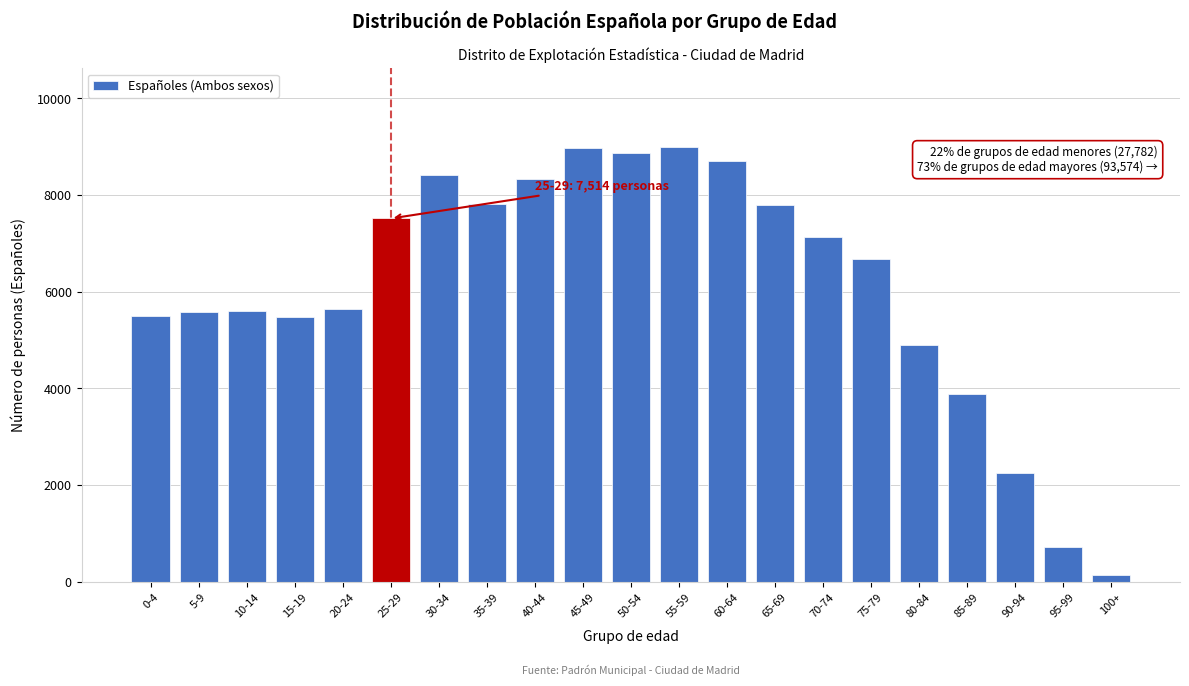

What is the average value?

6137